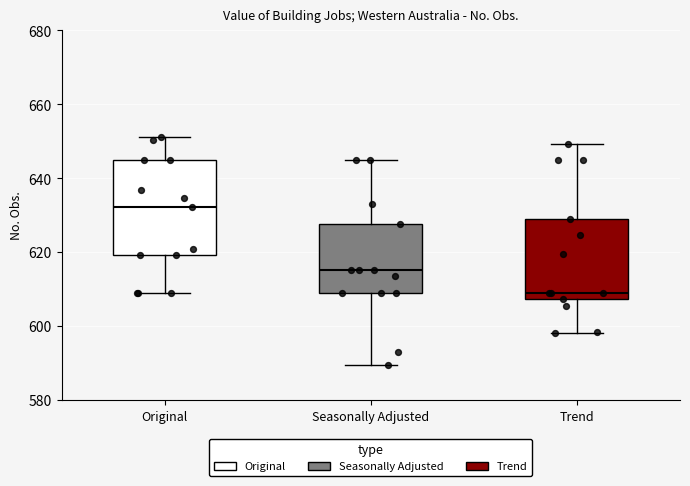

Which box has the highest median line?

Original